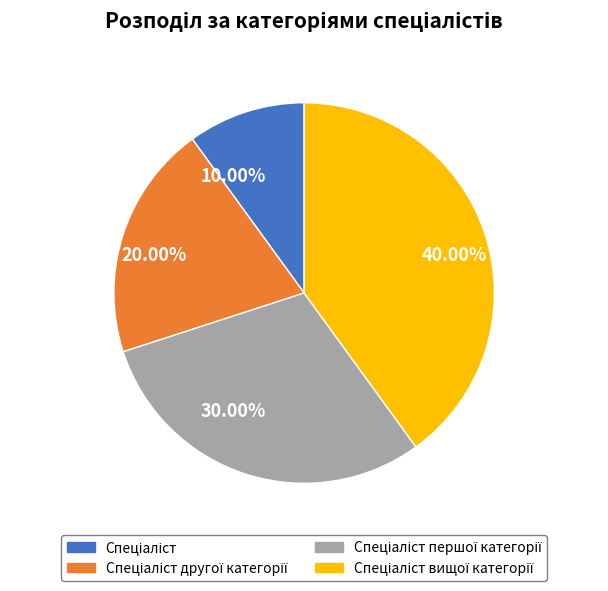

To the nearest percent, what is the difference between the largest and smallest slice percentages?

30%